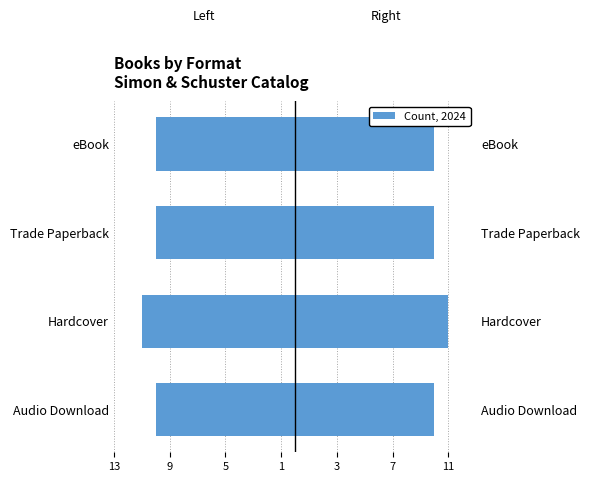

Which series has the widest spread of values?

Left Count